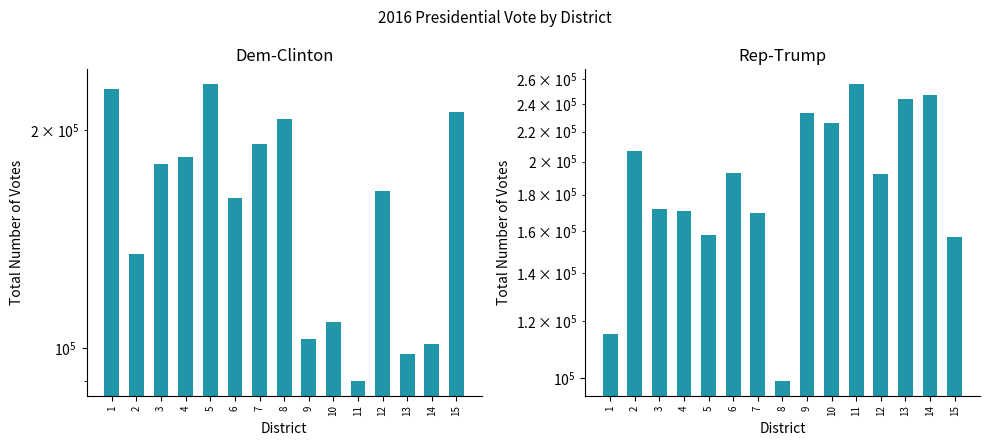

Reading left to right, extract all data points from this chart.

Dem-Clinton: 1=227880	2=134698	3=179521	4=183552	5=231280	6=161077	7=191470	8=207085	9=102971	10=108585	11=90143	12=164690	13=98109	14=101395	15=211708
Rep-Trump: 1=115345	2=207028	3=171968	4=170803	5=158003	6=192605	7=169519	8=99240	9=233337	10=225957	11=256094	12=191978	13=244014	14=247755	15=157359